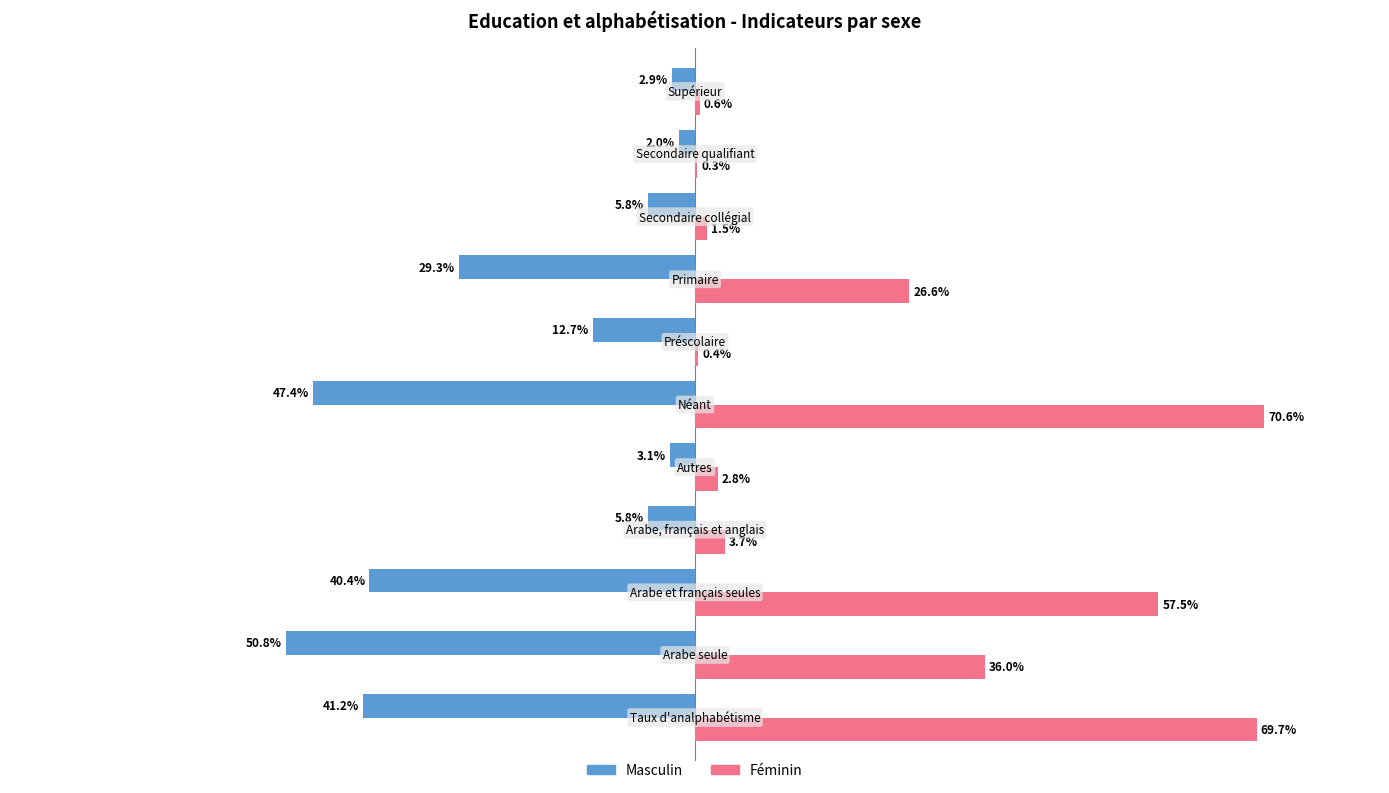

What are all the series names shown in the legend?

Masculin, Féminin